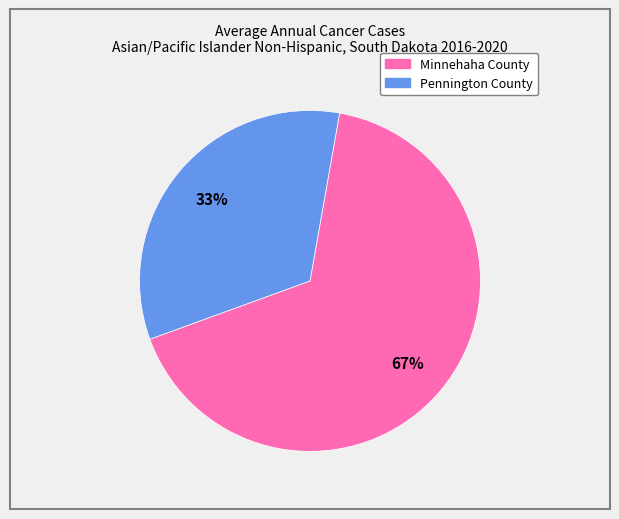

Which slice is the largest?

Minnehaha County